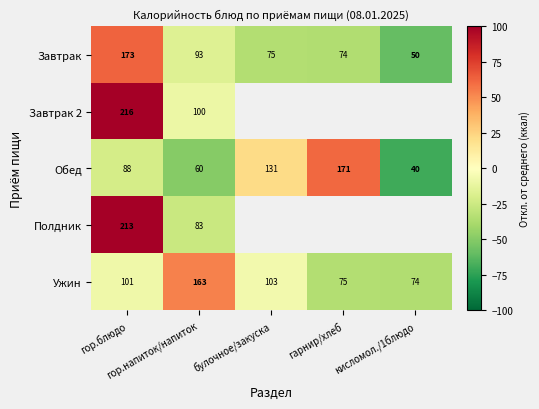

How many negative values does the Обед series have?

3